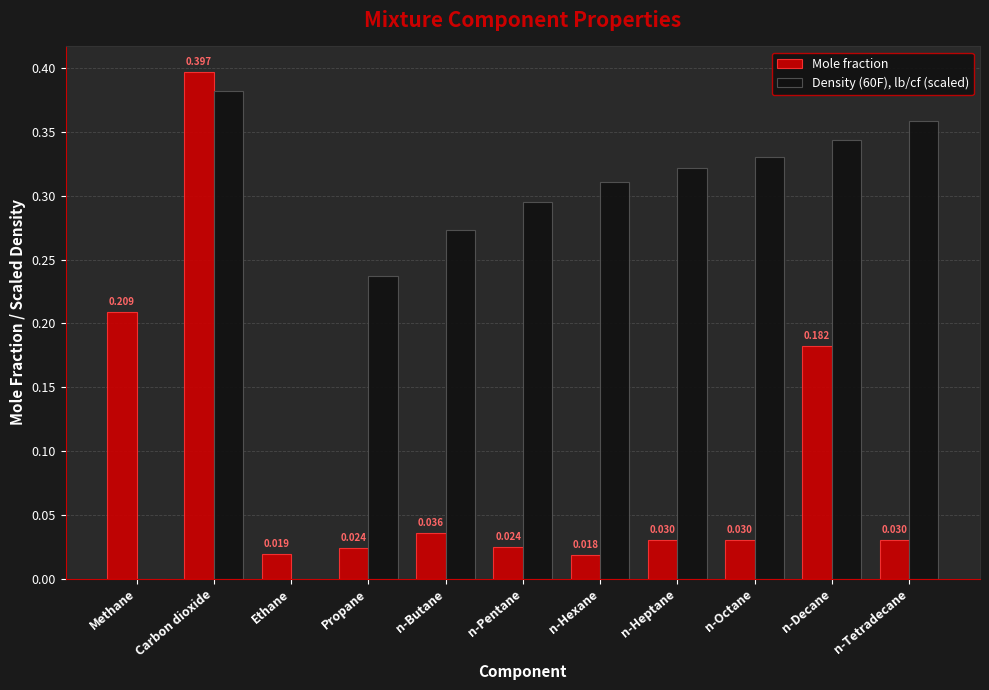

At which label does Mole fraction reach its peak?

Carbon dioxide